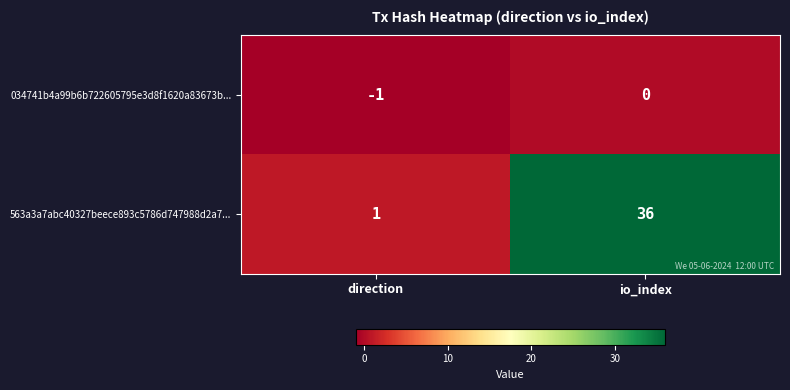

Where is 034741b4a99b6b722605795e3d8f1620a83673b... nearest to the value 0?

io_index